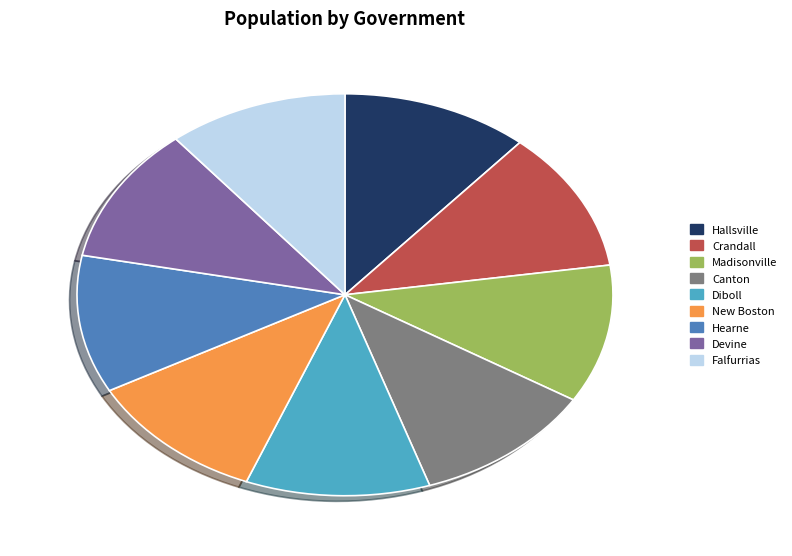

Is the sum of Canton and Falfurrias greater than half?

No